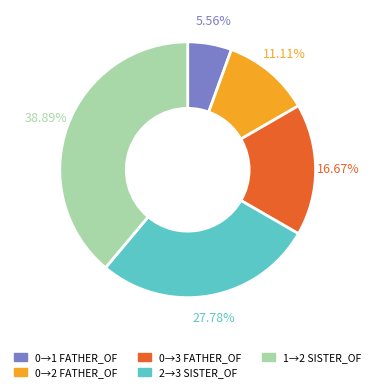

Does any single category account for the majority?

No